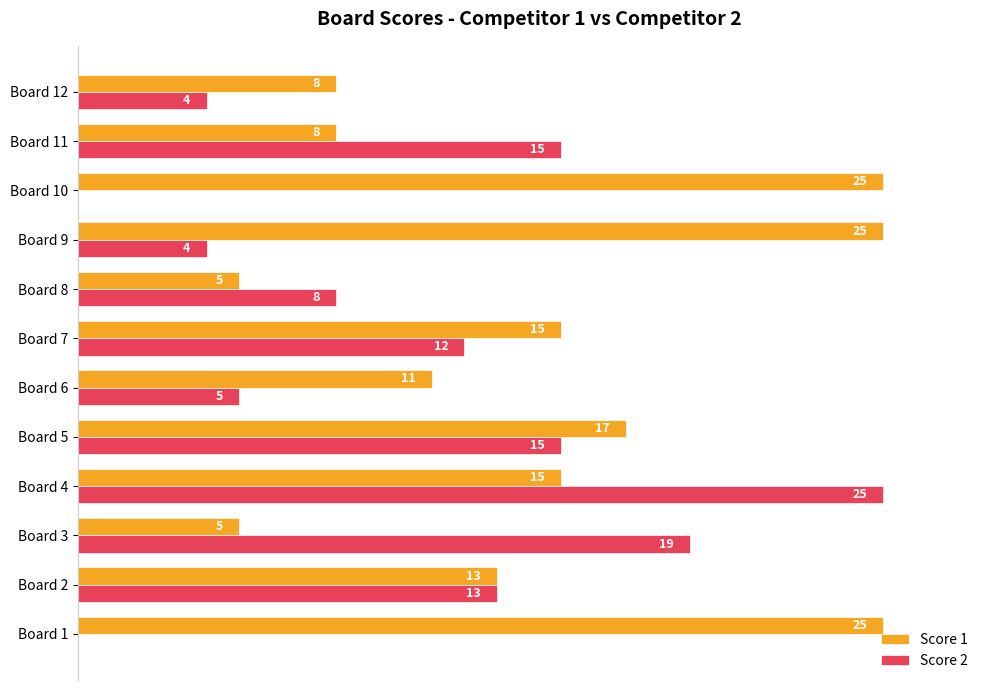

Which series has the largest total across all categories?

Score 1